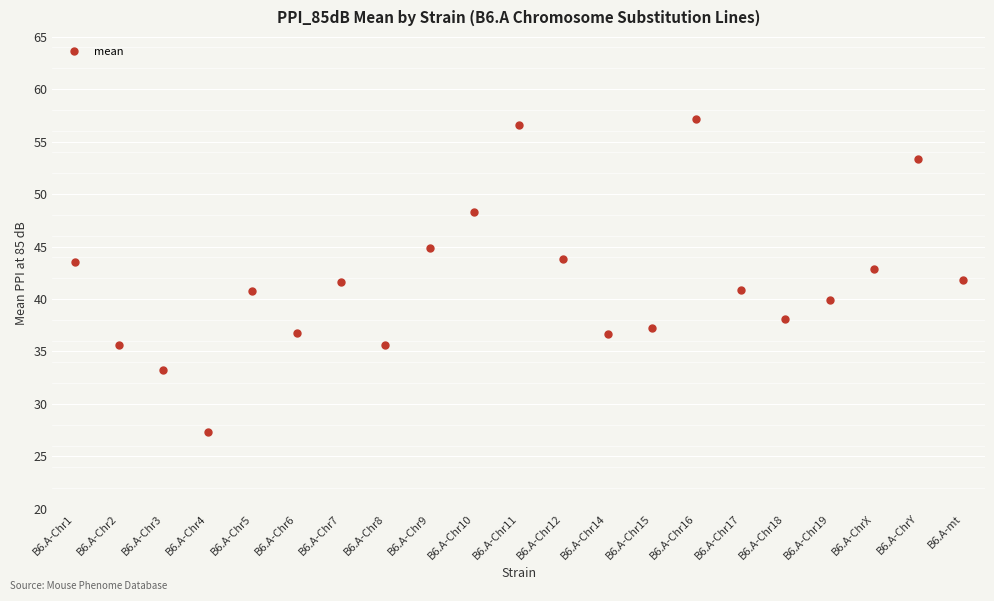

What is the greatest value displayed?

57.2